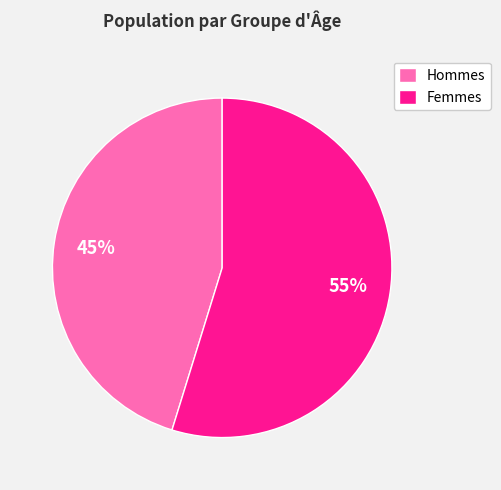

What percentage is the Hommes slice, to the nearest percent?

45%